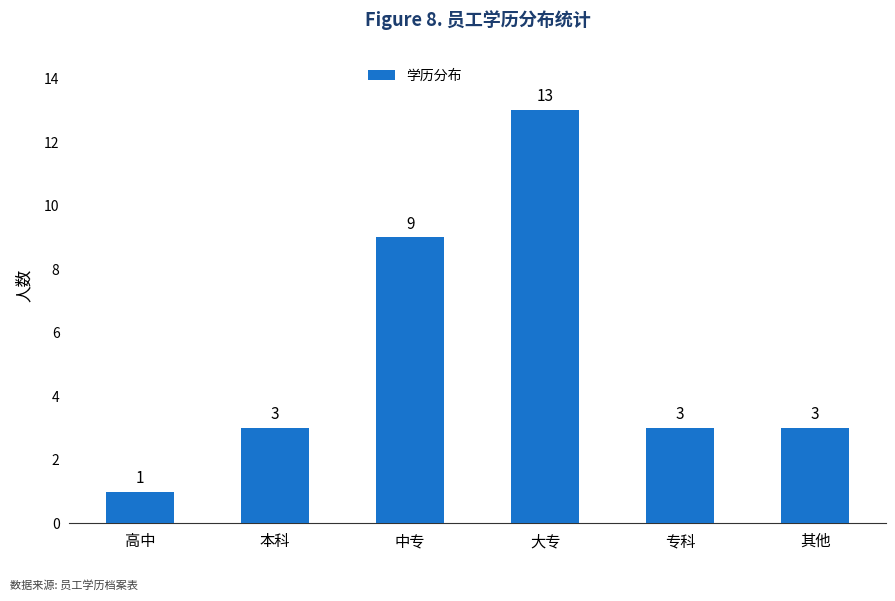

Is it true that the value at 中专 is 4?

False